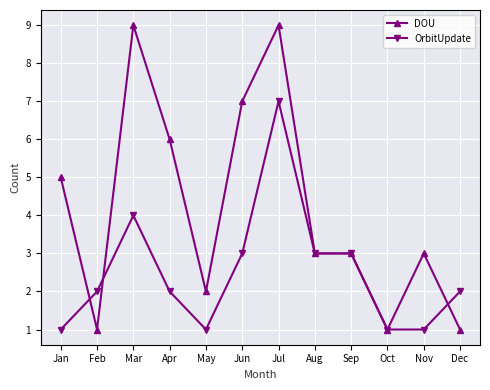

Rank the series by their average value, from lowest to highest.

OrbitUpdate, DOU